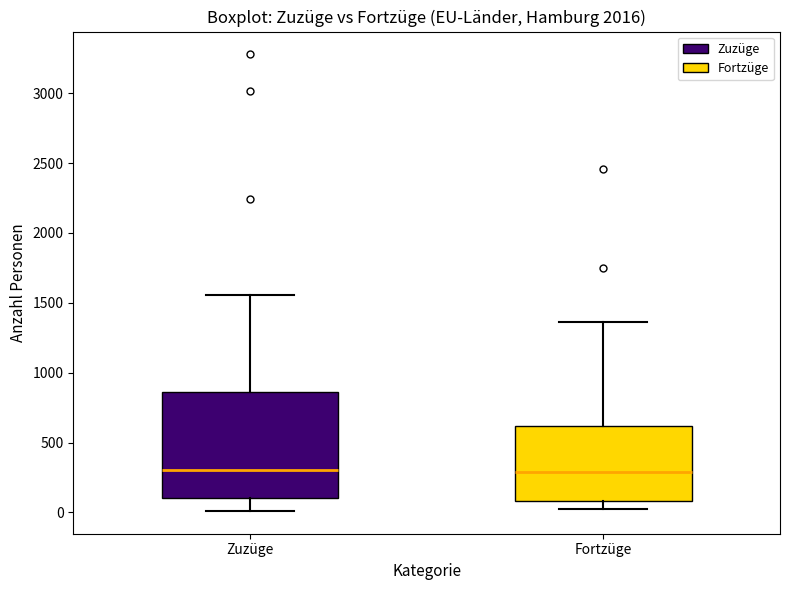

Reading left to right, transcribe this box plot: for each box, give where its median line is, the range the box spans, and where its two whiskers end, as read against the y-axis. The values are not printed on the chart, so give them approximately, as read against the axis.

Zuzüge: median 300, box 100 to 850, whiskers 0 to 1550
Fortzüge: median 300, box 100 to 600, whiskers 50 to 1350